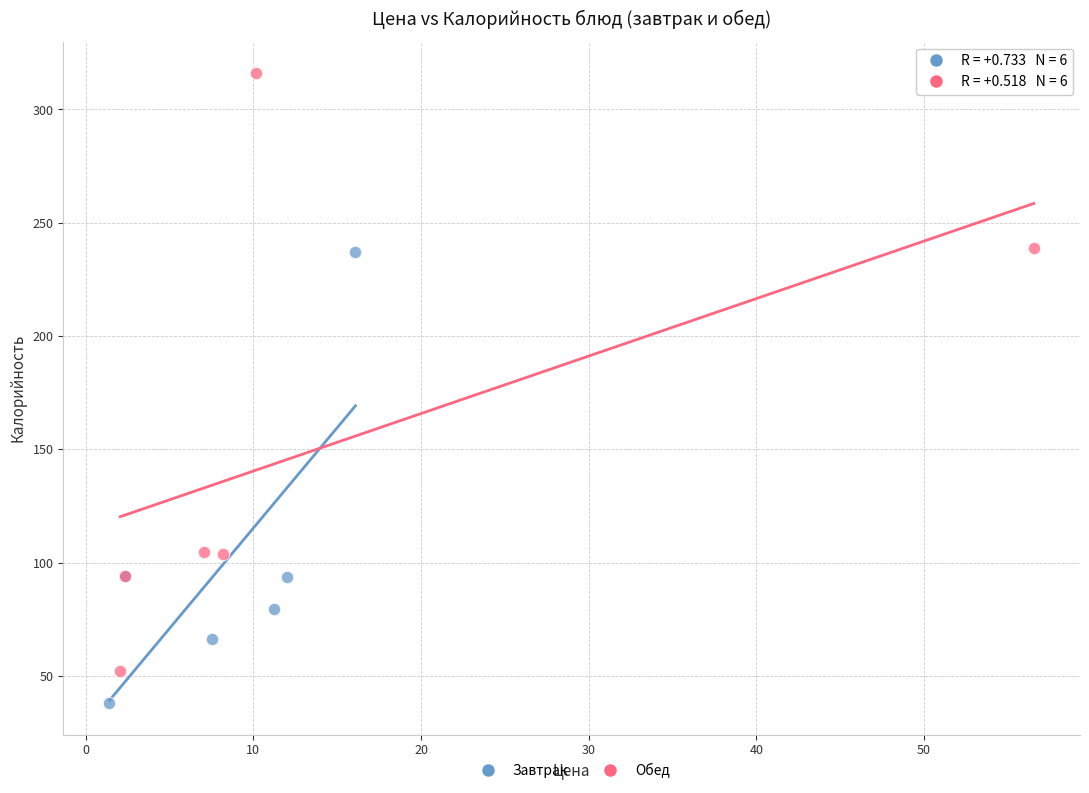

Which series reaches the minimum Y coordinate?

Завтрак